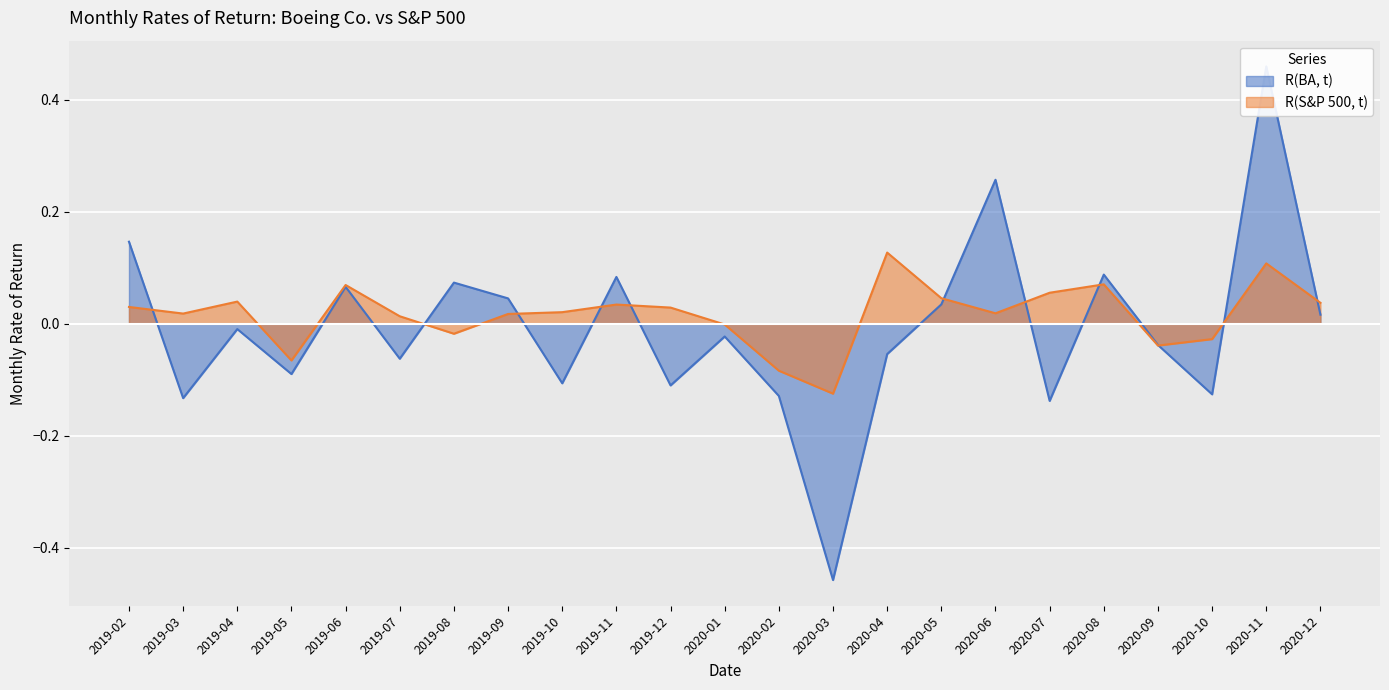

At which label is R(BA, t) closest to 0?

2019-04